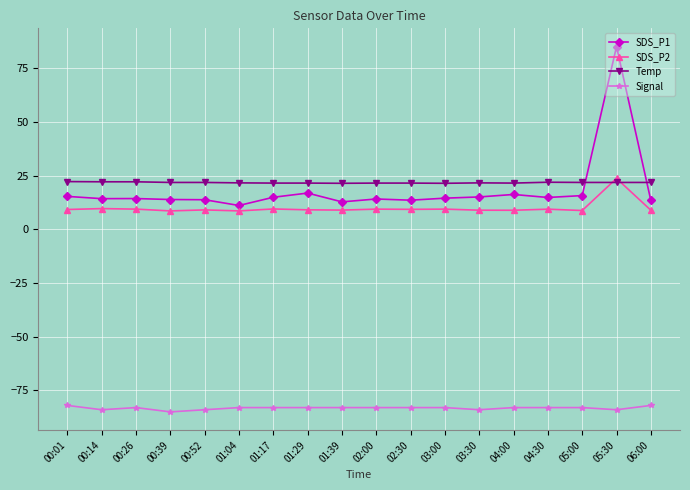

True or false: Temp and Signal cross at least once.

False